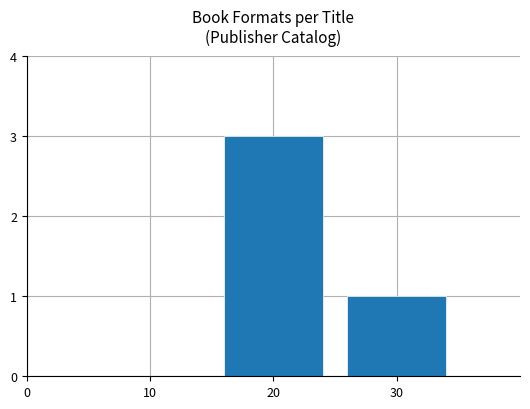

Count the number of categories in the chart.

2